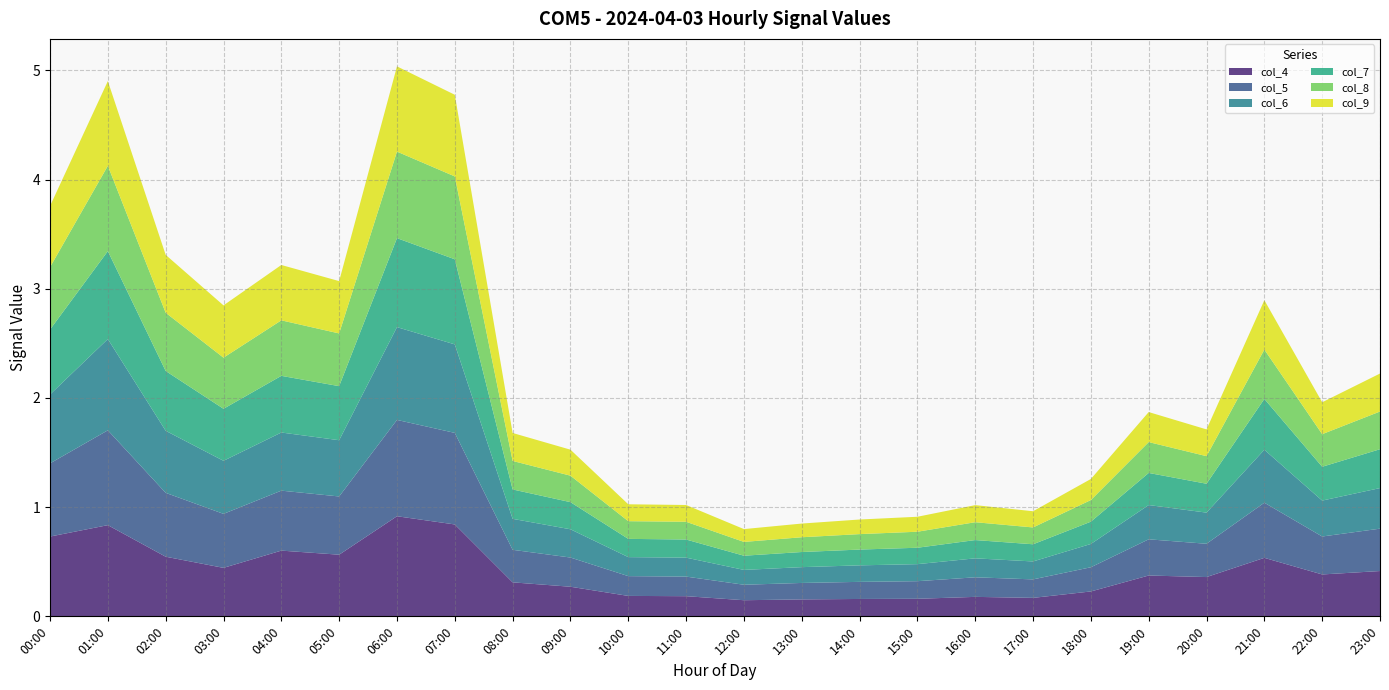

What is the total value across all series at 10:00?

1.0